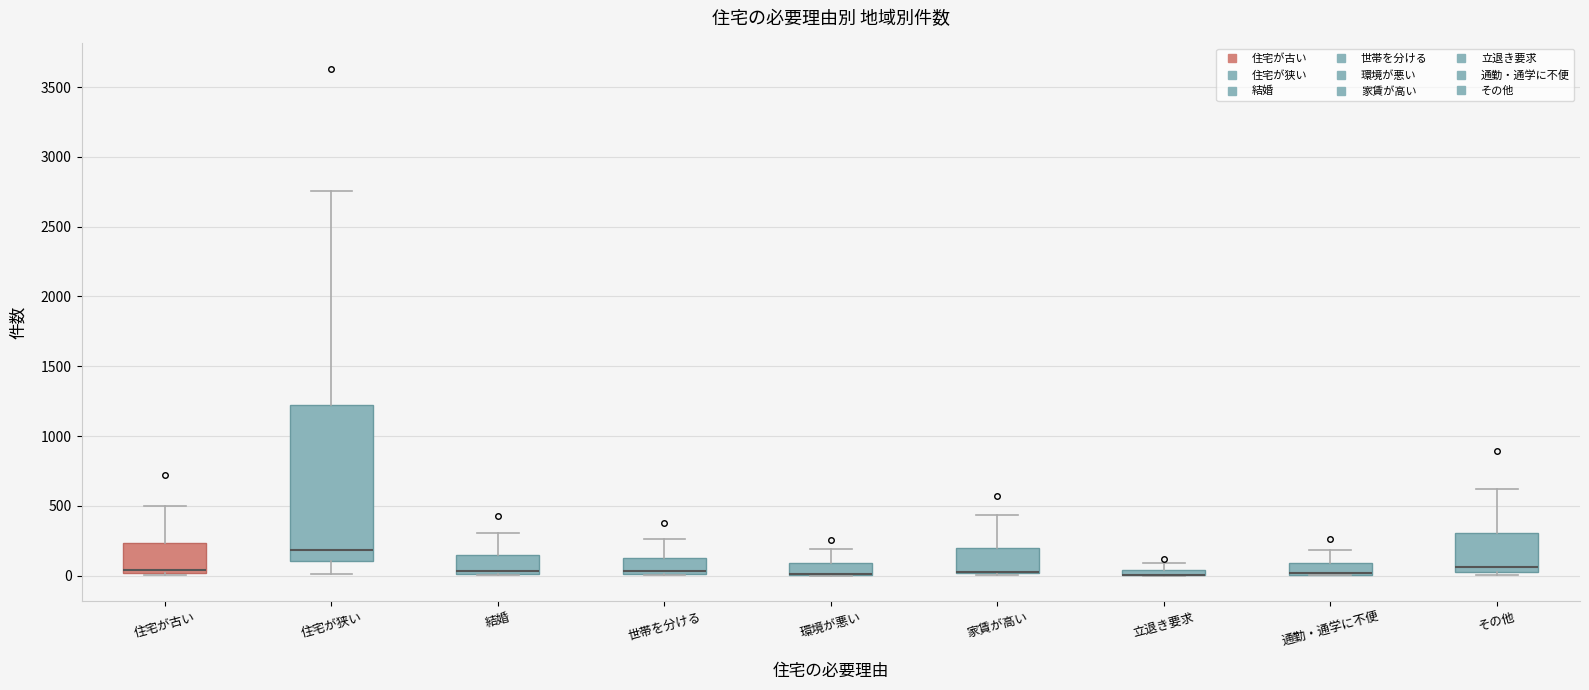

Comparing the boxes themselves (not the whiskers), which one is the tallest?

住宅が狭い